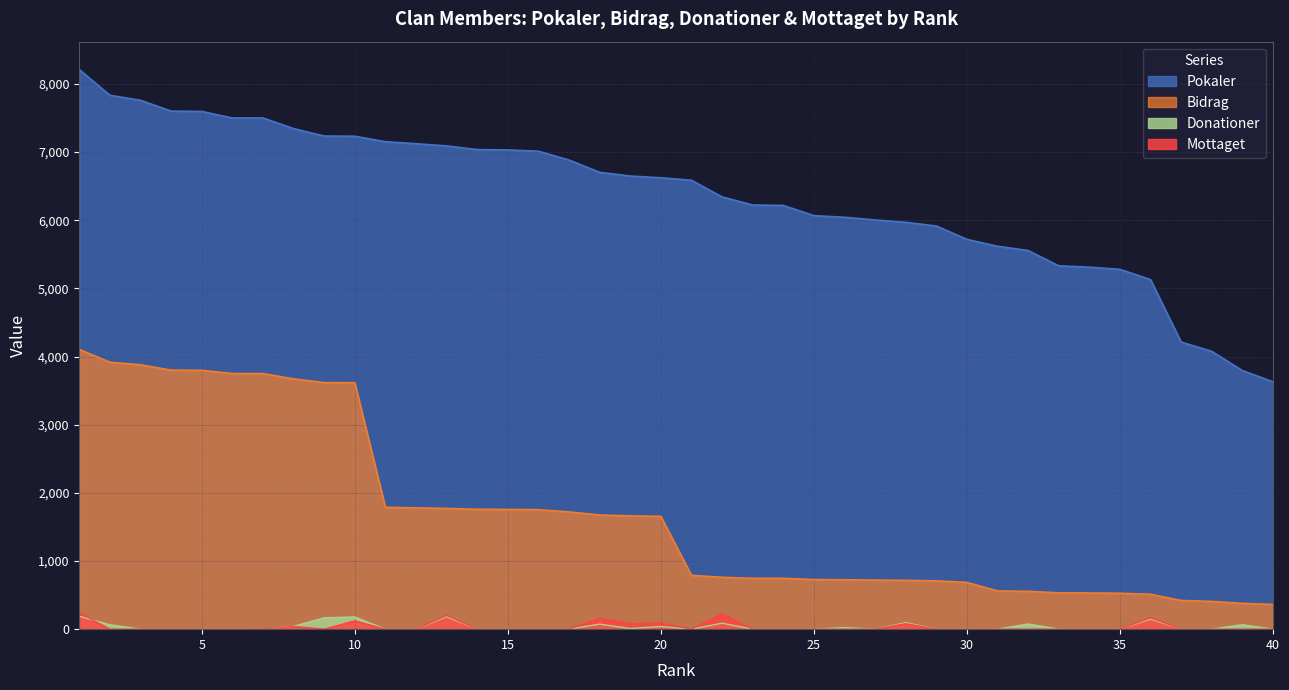

True or false: Pokaler and Bidrag intersect in this chart.

False